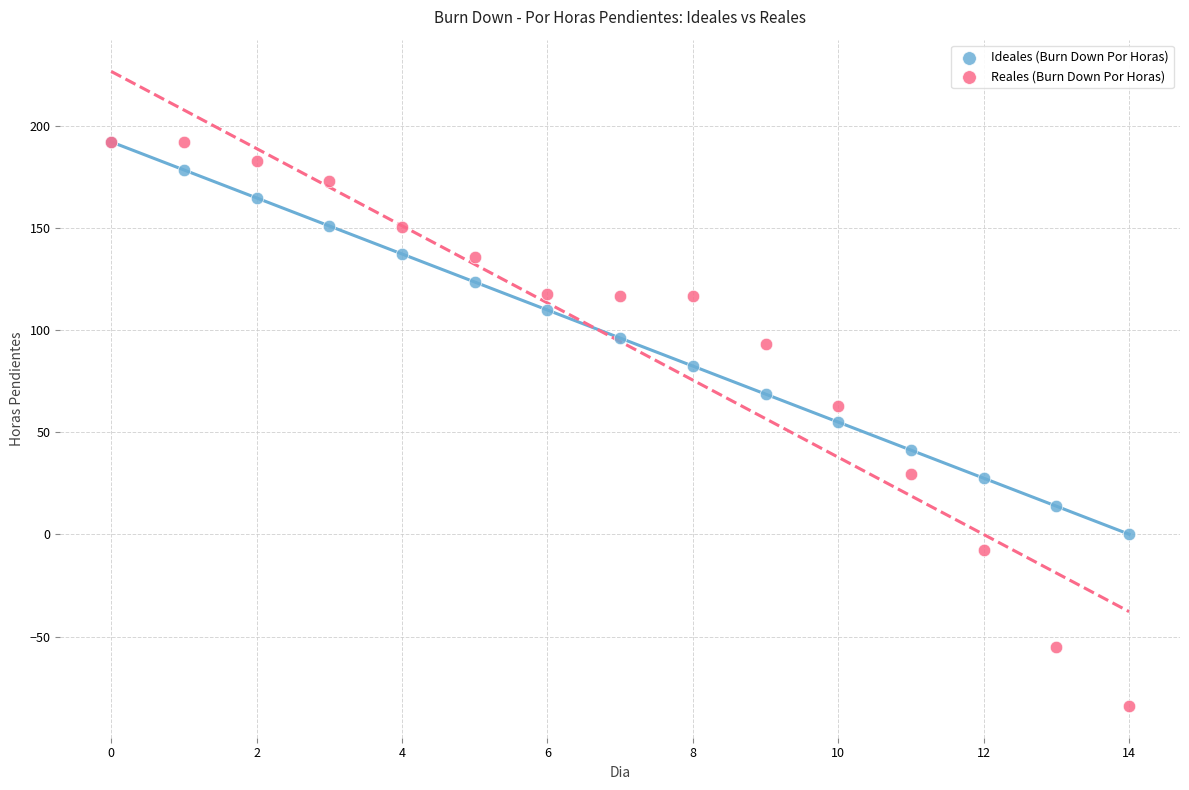

Which series has the largest Y range (max minus min)?

Reales (Burn Down Por Horas)